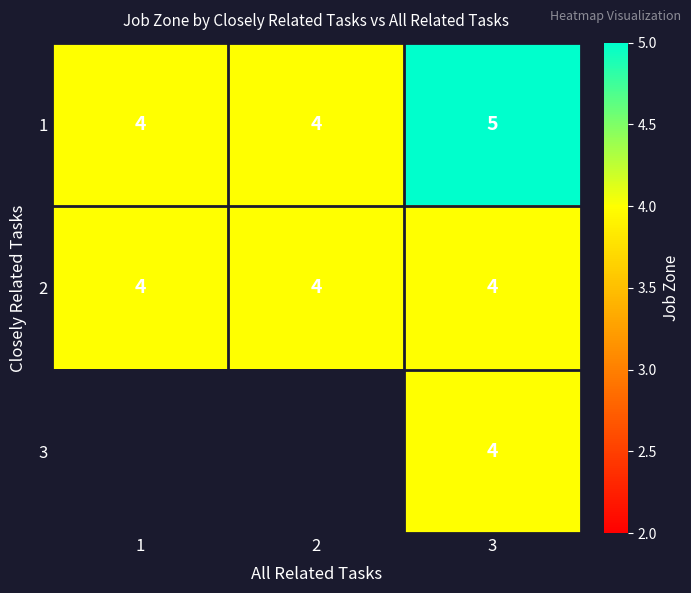

Count the number of data series in this chart.

3